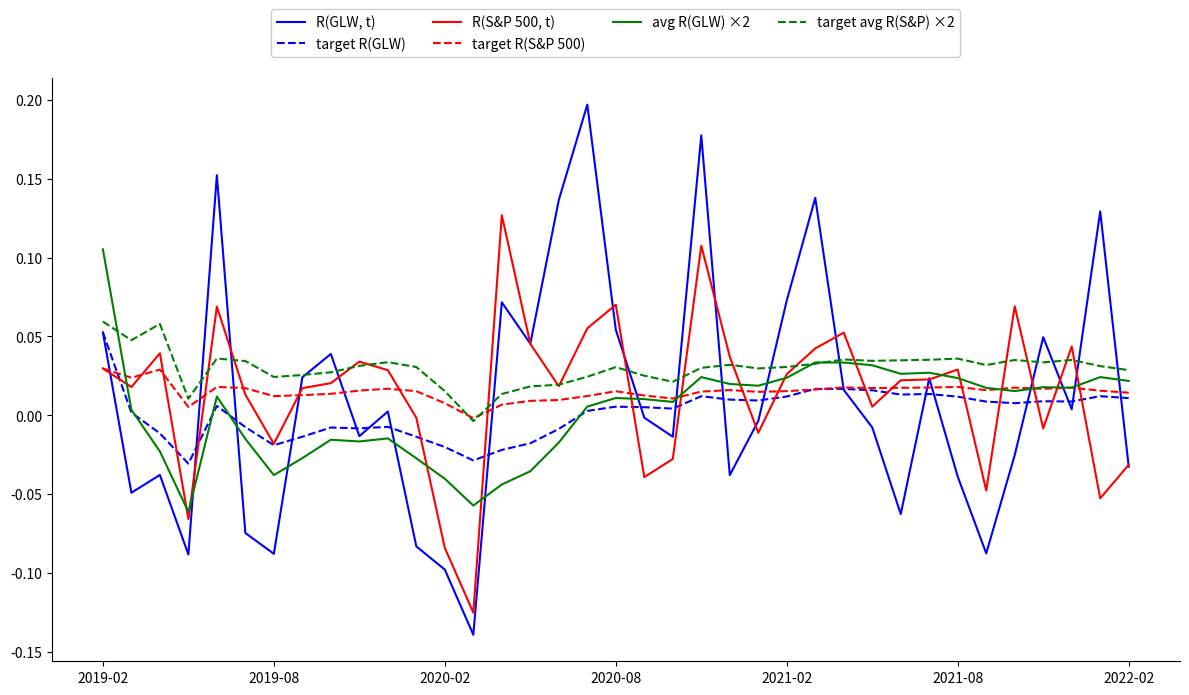

At how many categories does at least one series exceed 0?

36